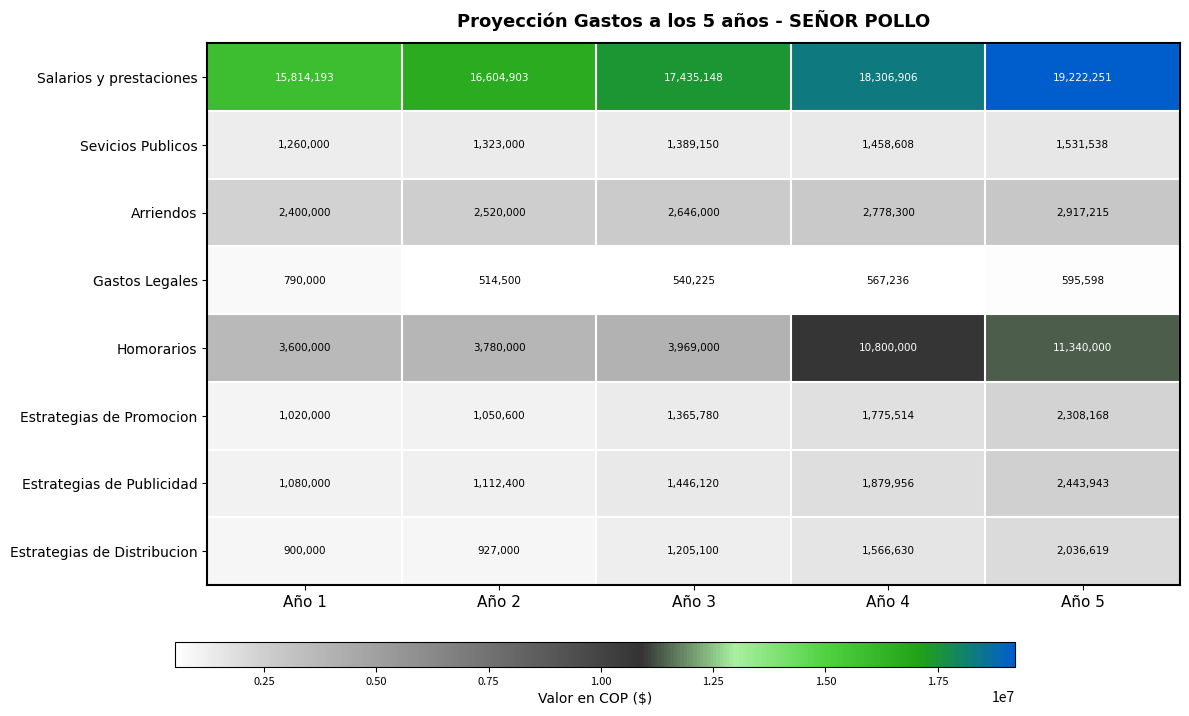

What is the lowest value of the Gastos Legales series?

514500